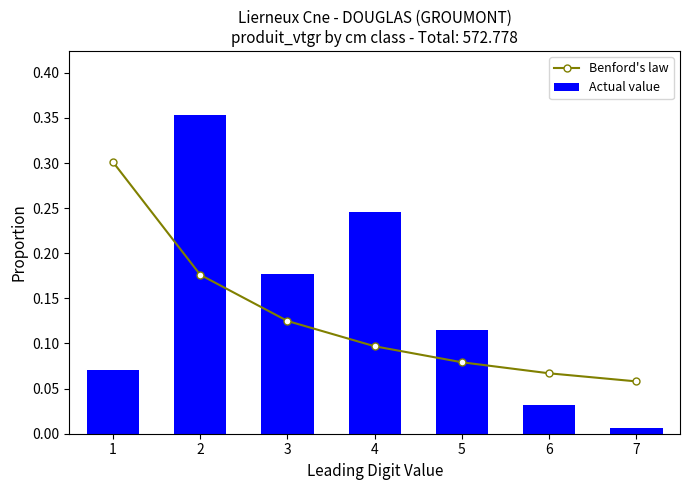

The value of Actual value at 3 is 0.2. True or false?

True